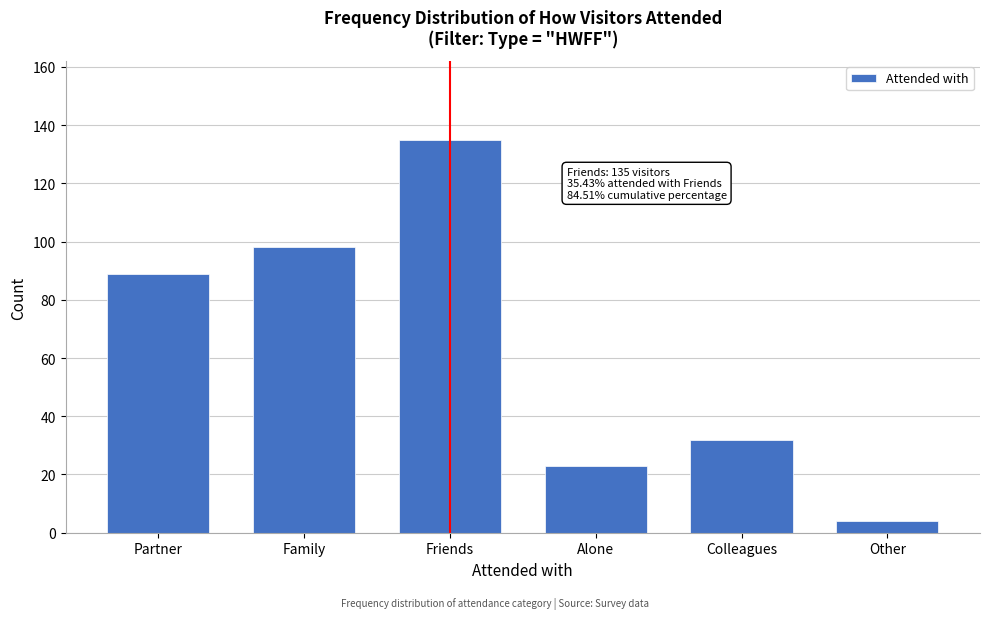

Reading left to right, extract all data points from this chart.

89	98	135	23	32	4